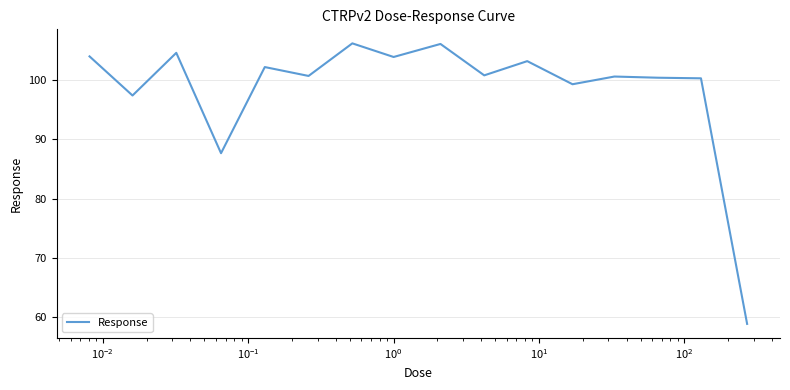

What is the minimum value shown in the chart?

58.9